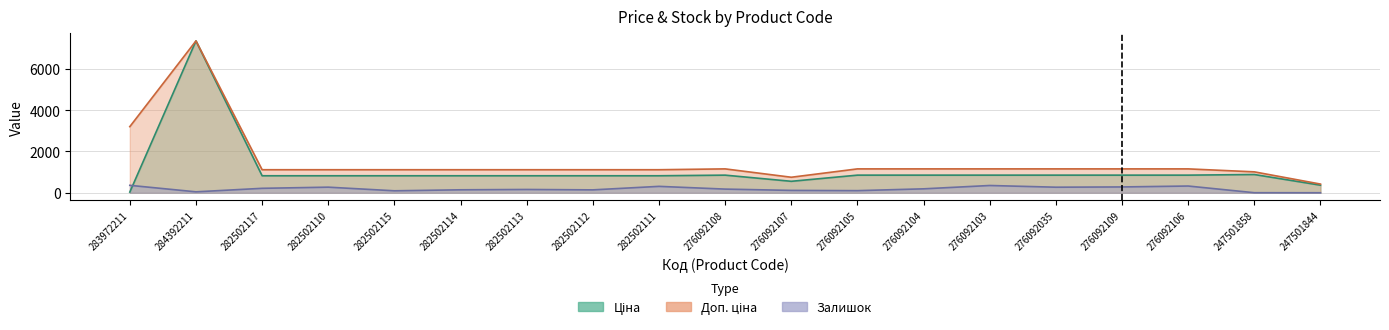

Where is the first local minimum for Ціна?

276092107